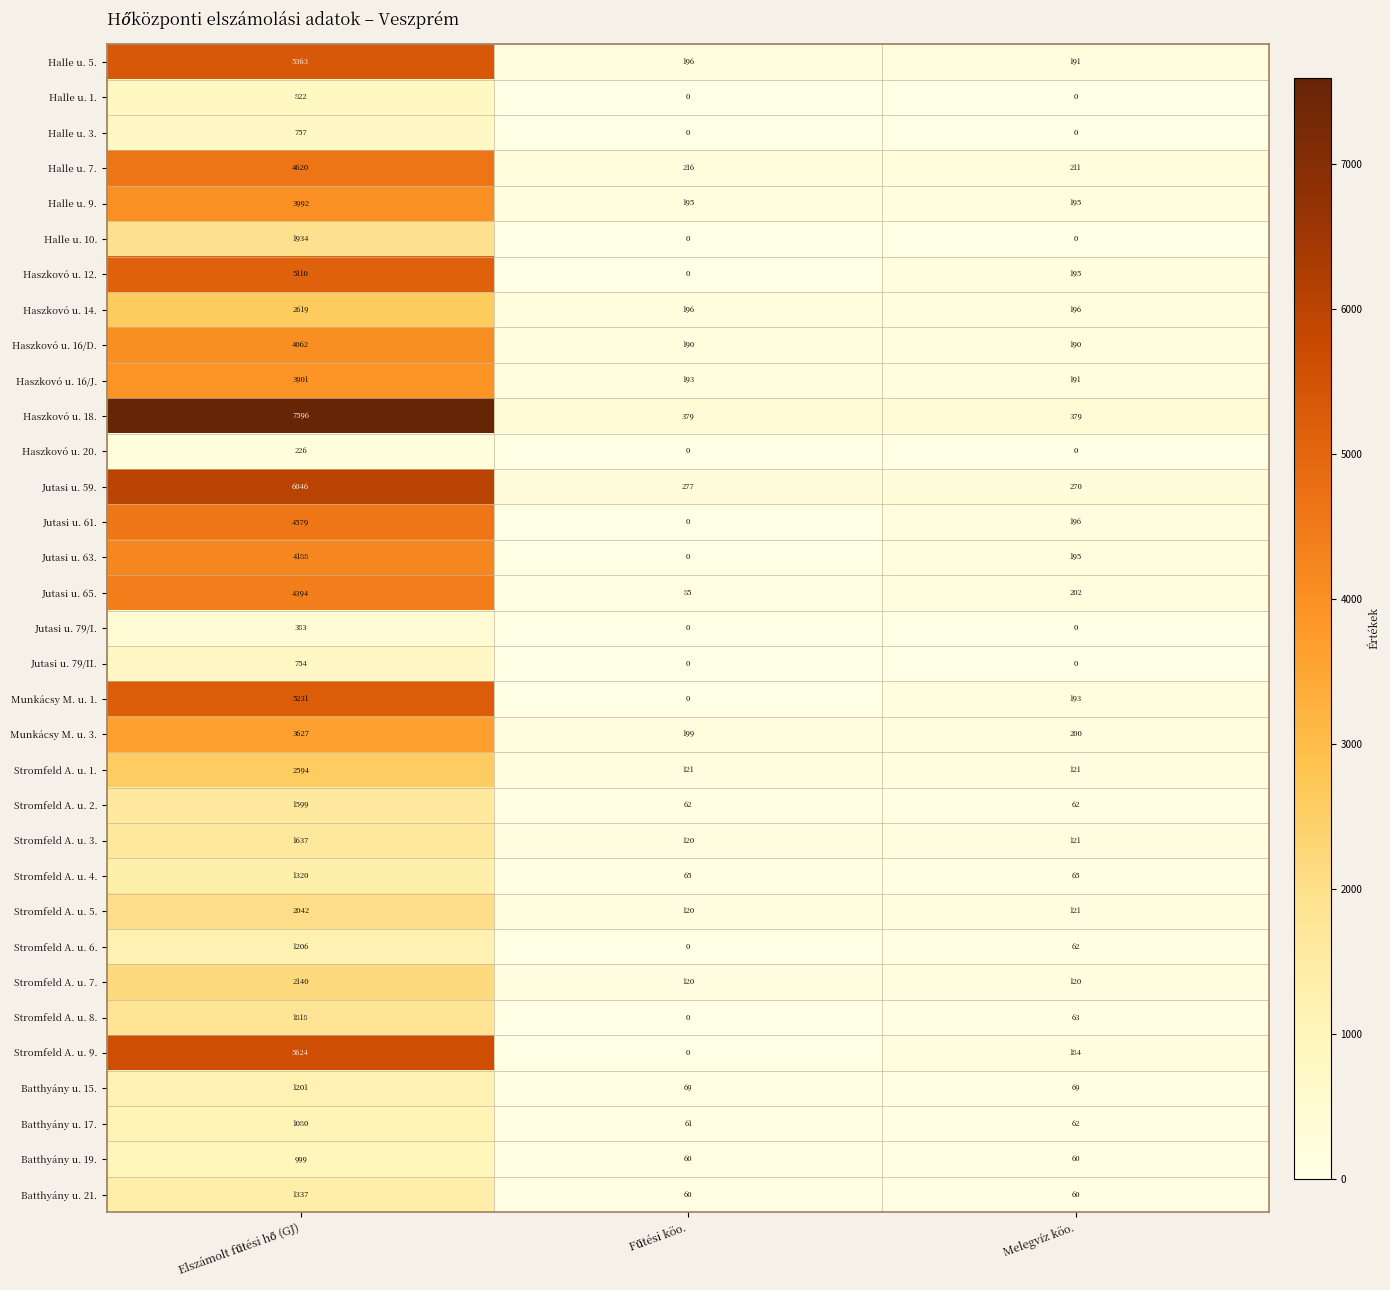

How many distinct data groups are displayed?

33